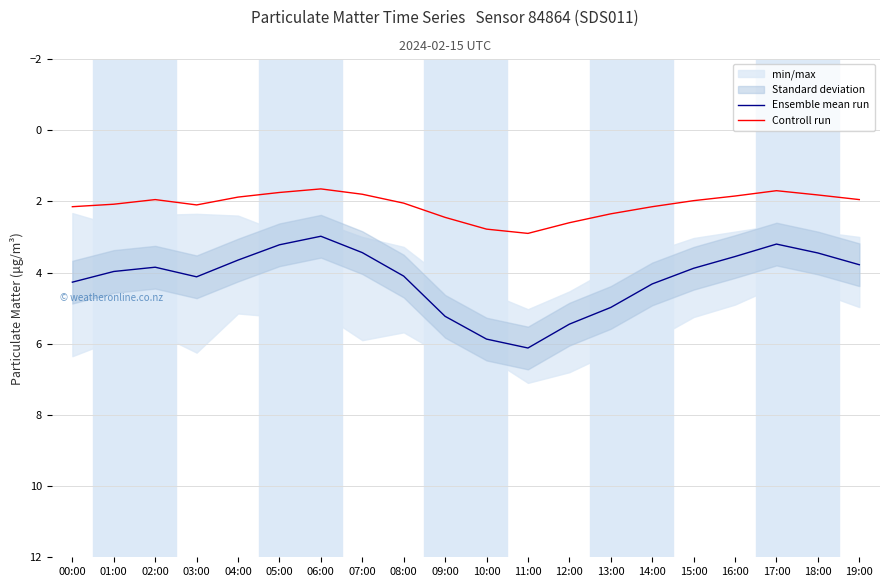

What is the difference between the second highest and minimum values in the Controll run series?

1.1